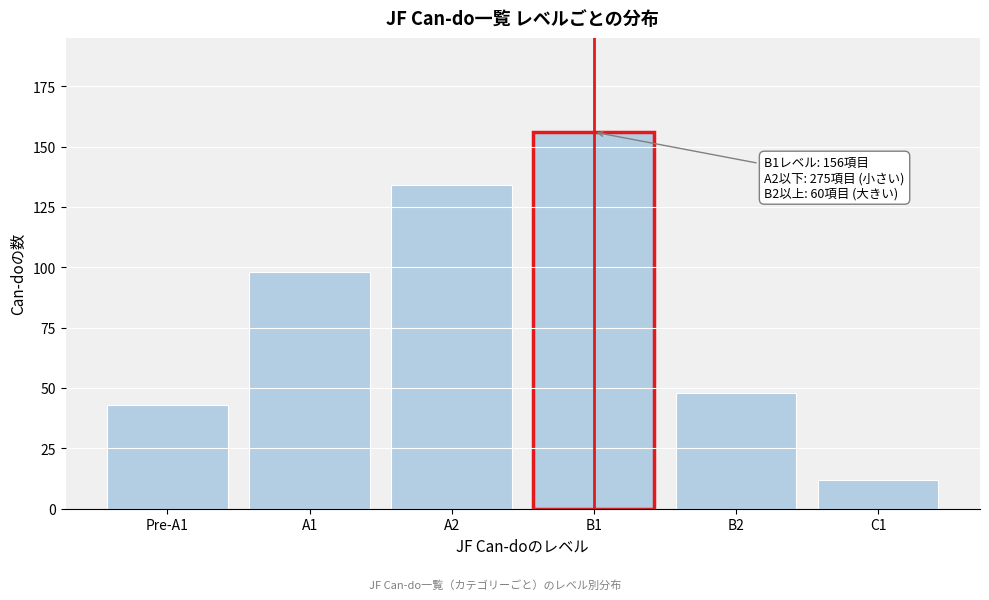

Reading left to right, transcribe all the data shown in this chart.

43	98	134	156	48	12